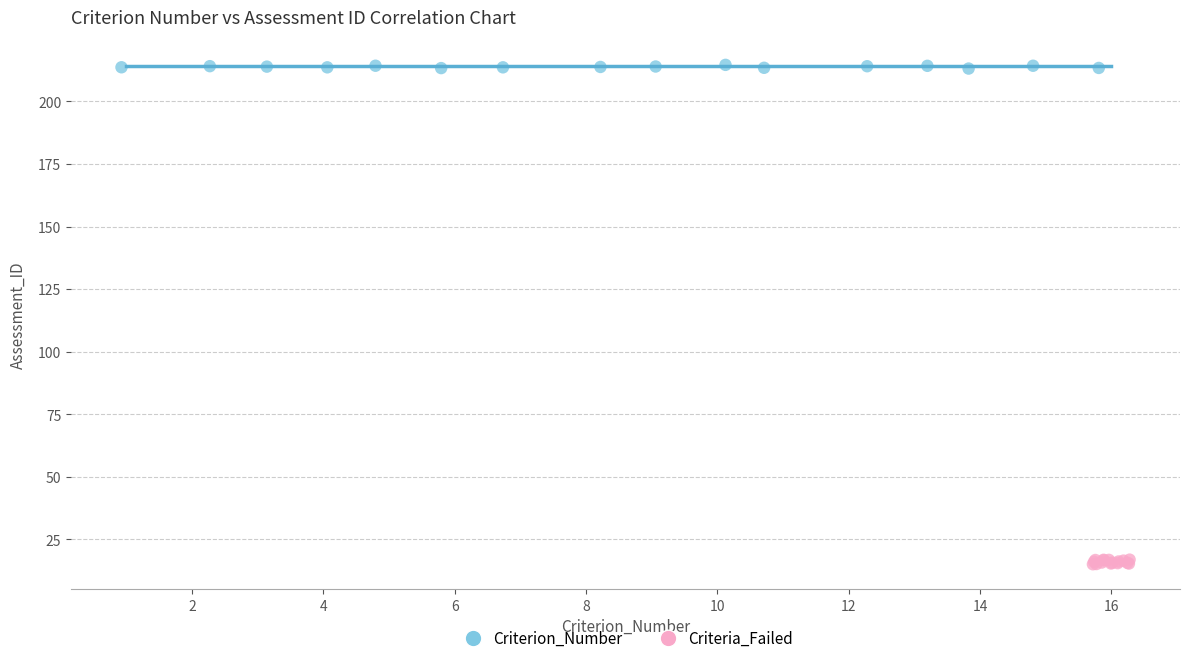

Which series contains the highest Y value?

Criterion_Number